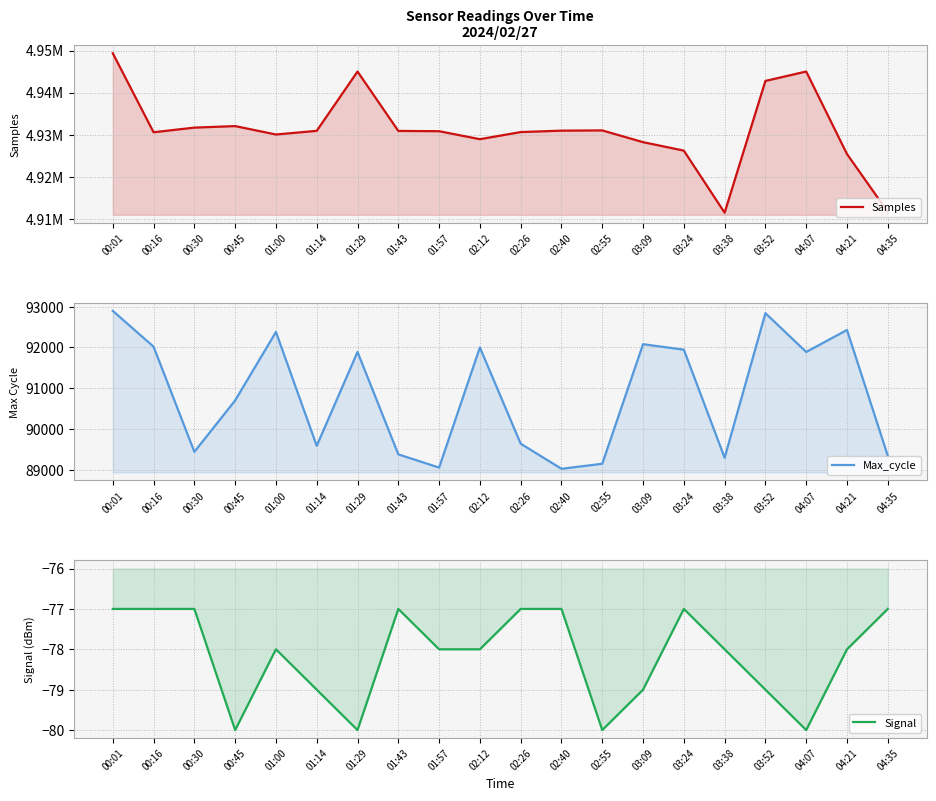

Where is Signal nearest to the value -78?

01:00